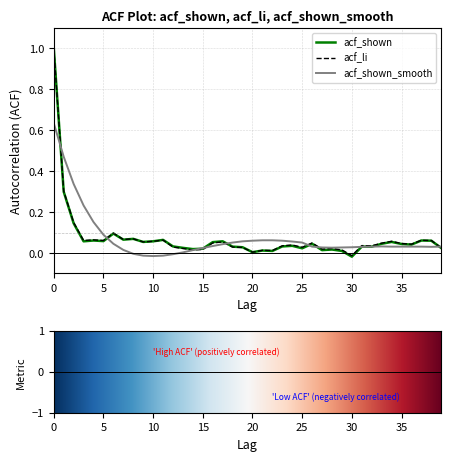

What is the maximum value for acf_li?

1.0